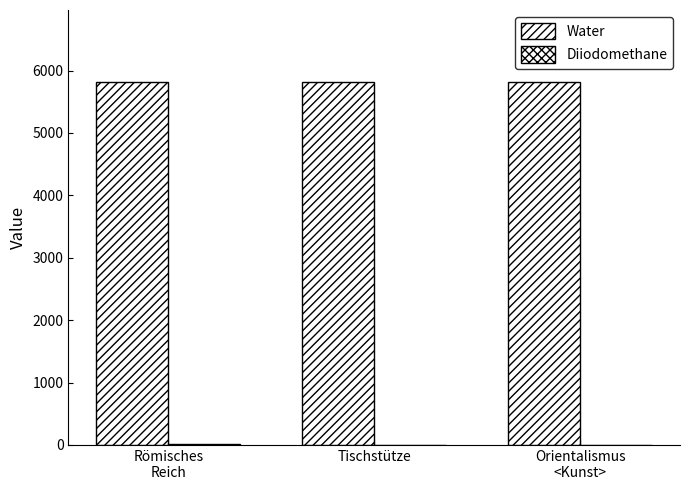

What is the approximate value of Water at Orientalismus
<Kunst>?

5809